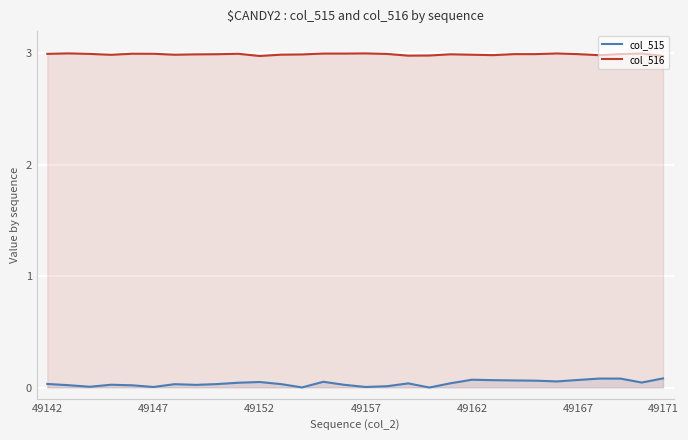

Which series has the largest range (max minus min)?

col_515